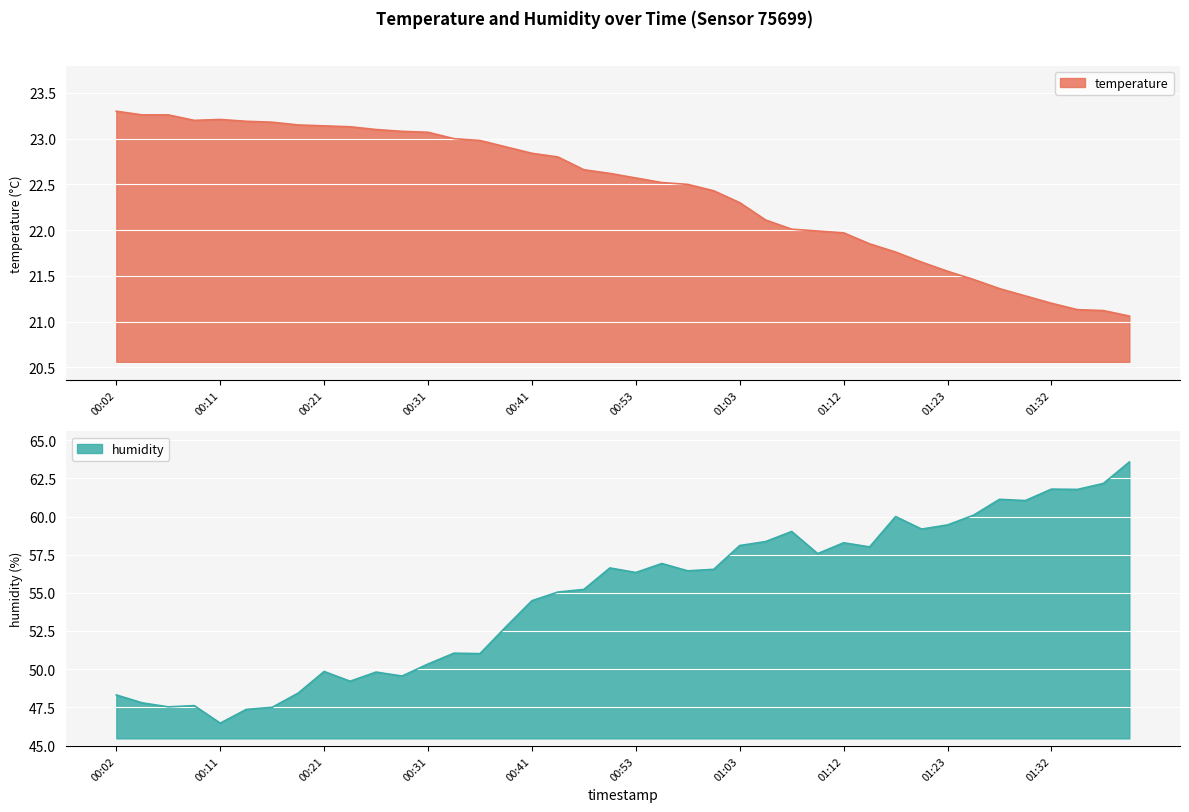

In temperature, how many points are lower than both neighbors (excluding endpoints)?

1